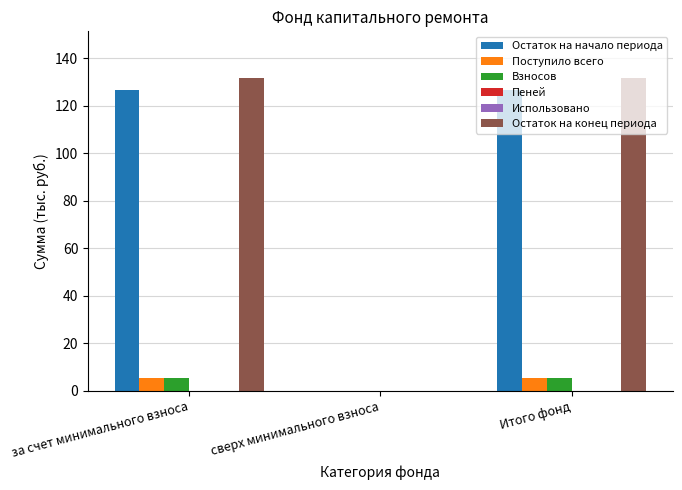

What is the highest value of the Остаток на начало периода series?

126.5